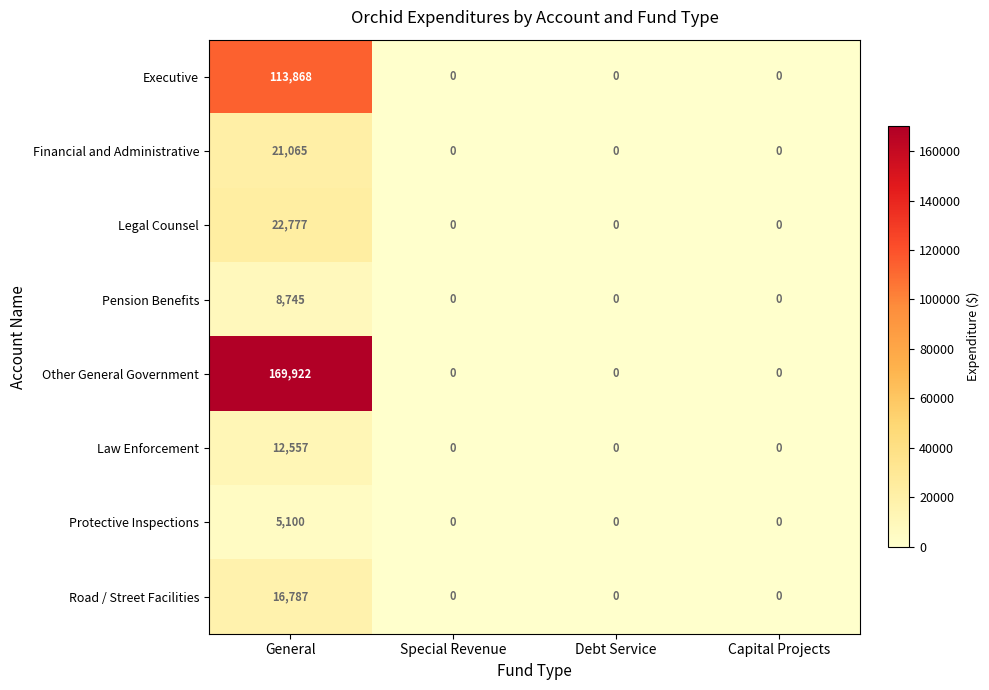

Is it true that Law Enforcement equals 5969 at Capital Projects?

False